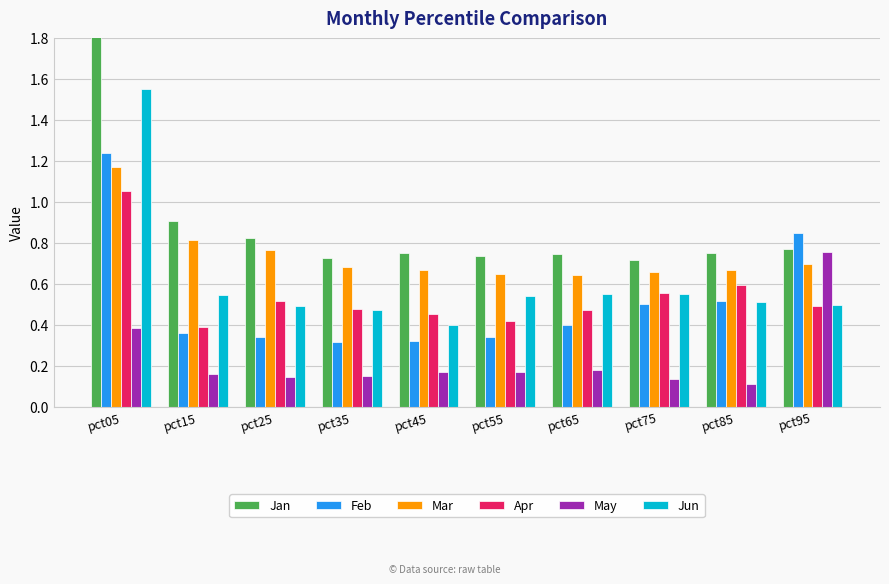

The value of May at pct95 is 0.8. True or false?

True